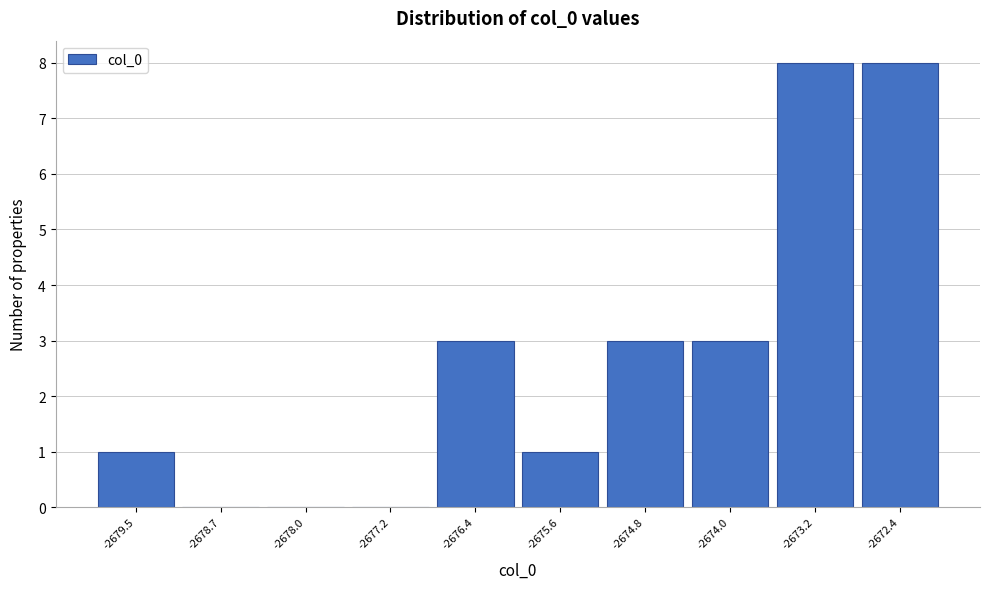

Reading left to right, transcribe all the data shown in this chart.

-2679.5=1	-2678.7=0	-2678.0=0	-2677.2=0	-2676.4=3	-2675.6=1	-2674.8=3	-2674.0=3	-2673.2=8	-2672.4=8